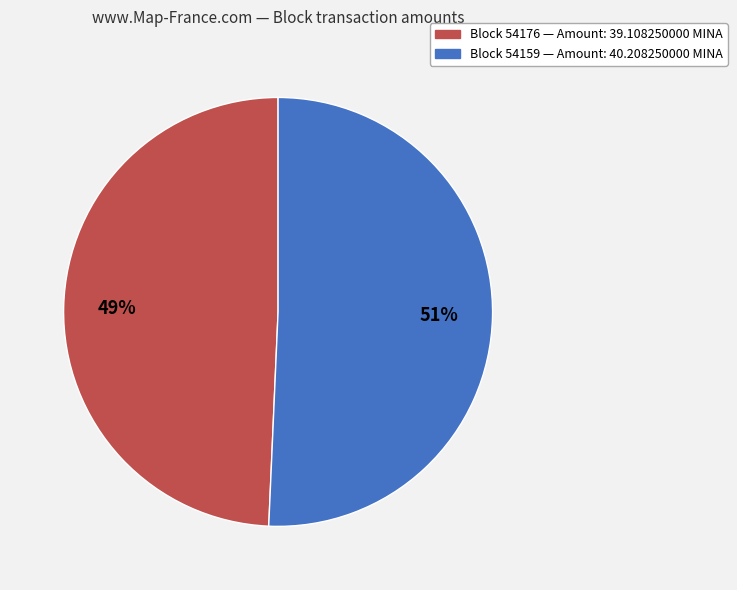

Count the number of slices in the pie.

2